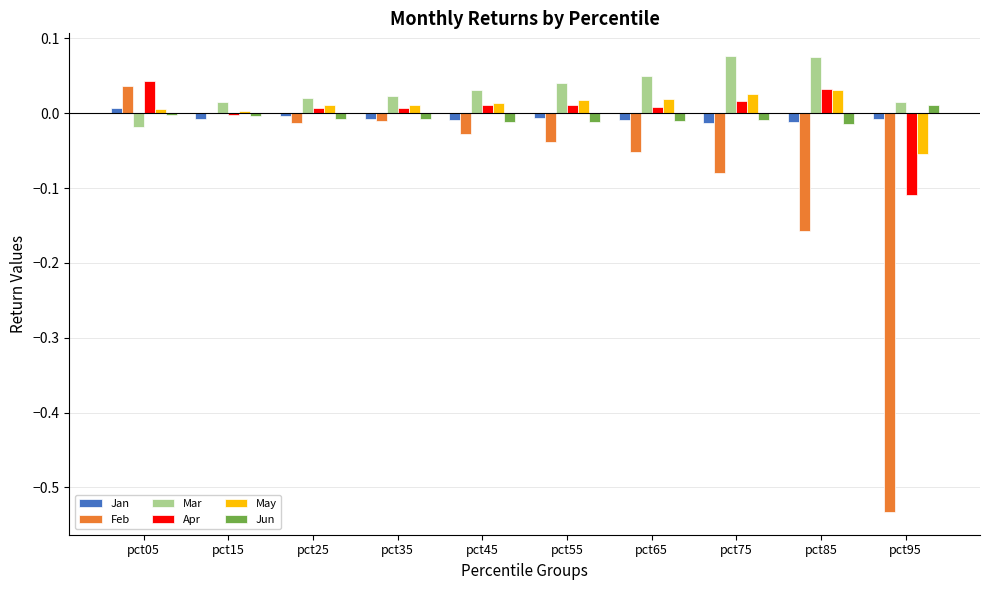

Is it true that Apr equals -0.0 at pct15?

True